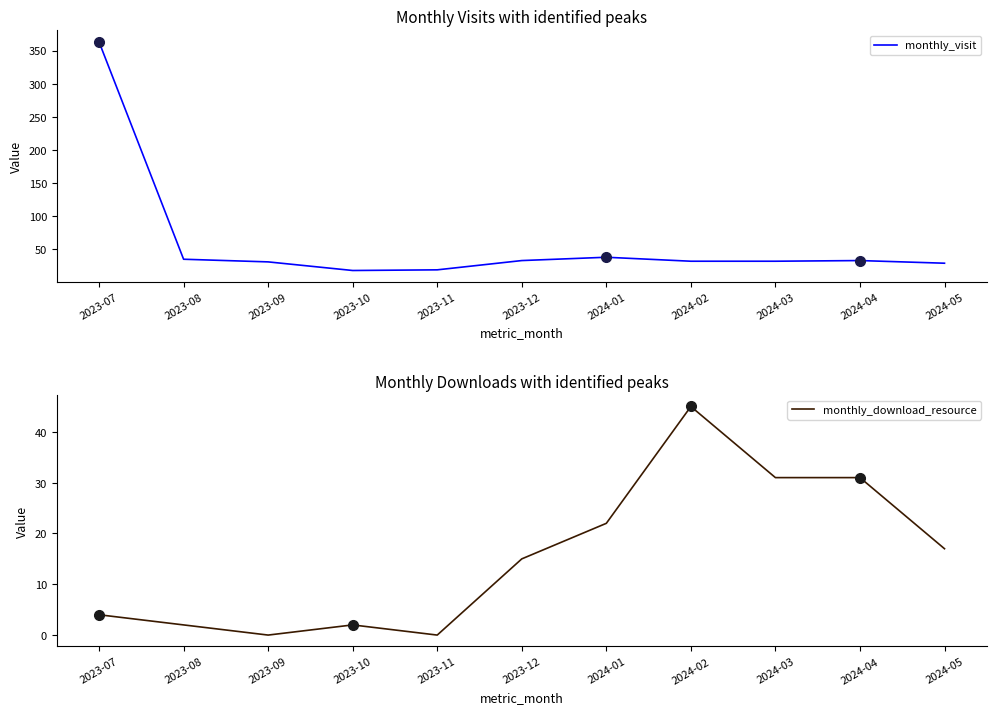

True or false: monthly_download_resource and monthly_visit cross at least once.

True